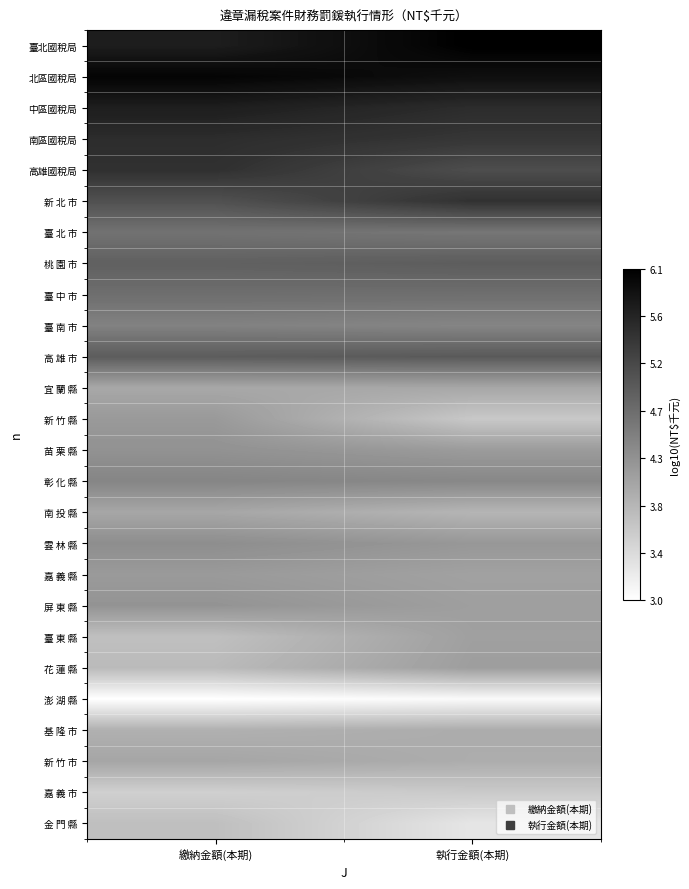

Reading left to right, what are all the values shown in this chart?

臺北國稅局: 繳納金額(本期)=5.7	執行金額(本期)=6.1
北區國稅局: 繳納金額(本期)=6.0	執行金額(本期)=5.9
中區國稅局: 繳納金額(本期)=5.7	執行金額(本期)=5.5
南區國稅局: 繳納金額(本期)=5.5	執行金額(本期)=5.4
高雄國稅局: 繳納金額(本期)=5.5	執行金額(本期)=5.1
新 北 市: 繳納金額(本期)=5.1	執行金額(本期)=5.5
臺 北 市: 繳納金額(本期)=4.7	執行金額(本期)=4.6
桃 園 市: 繳納金額(本期)=4.9	執行金額(本期)=4.9
臺 中 市: 繳納金額(本期)=4.7	執行金額(本期)=4.7
臺 南 市: 繳納金額(本期)=4.5	執行金額(本期)=4.4
高 雄 市: 繳納金額(本期)=4.9	執行金額(本期)=5.0
宜 蘭 縣: 繳納金額(本期)=4.0	執行金額(本期)=4.0
新 竹 縣: 繳納金額(本期)=4.2	執行金額(本期)=3.6
苗 栗 縣: 繳納金額(本期)=4.3	執行金額(本期)=4.2
彰 化 縣: 繳納金額(本期)=4.4	執行金額(本期)=4.4
南 投 縣: 繳納金額(本期)=4.0	執行金額(本期)=3.9
雲 林 縣: 繳納金額(本期)=4.3	執行金額(本期)=4.2
嘉 義 縣: 繳納金額(本期)=4.2	執行金額(本期)=4.1
屏 東 縣: 繳納金額(本期)=4.3	執行金額(本期)=4.1
臺 東 縣: 繳納金額(本期)=3.7	執行金額(本期)=4.1
花 蓮 縣: 繳納金額(本期)=3.8	執行金額(本期)=4.1
澎 湖 縣: 繳納金額(本期)=3.0	執行金額(本期)=3.0
基 隆 市: 繳納金額(本期)=3.9	執行金額(本期)=4.0
新 竹 市: 繳納金額(本期)=4.0	執行金額(本期)=4.0
嘉 義 市: 繳納金額(本期)=3.5	執行金額(本期)=3.6
金 門 縣: 繳納金額(本期)=3.7	執行金額(本期)=3.3